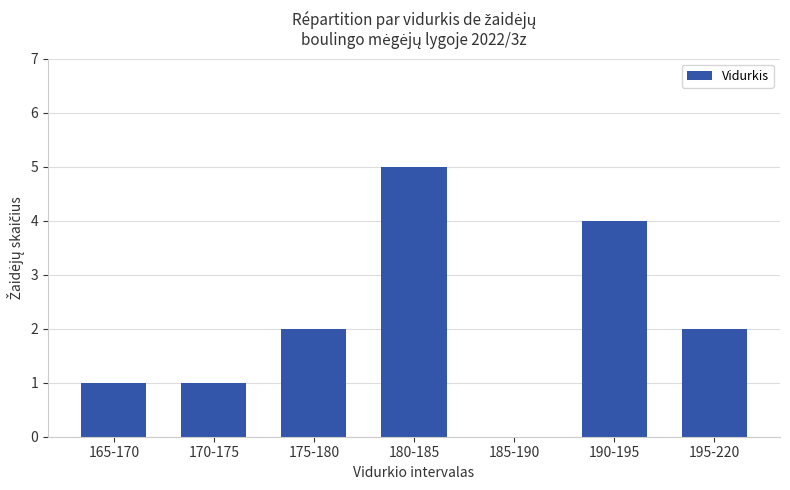

What is the change in value from 175-180 to 180-185?

+3